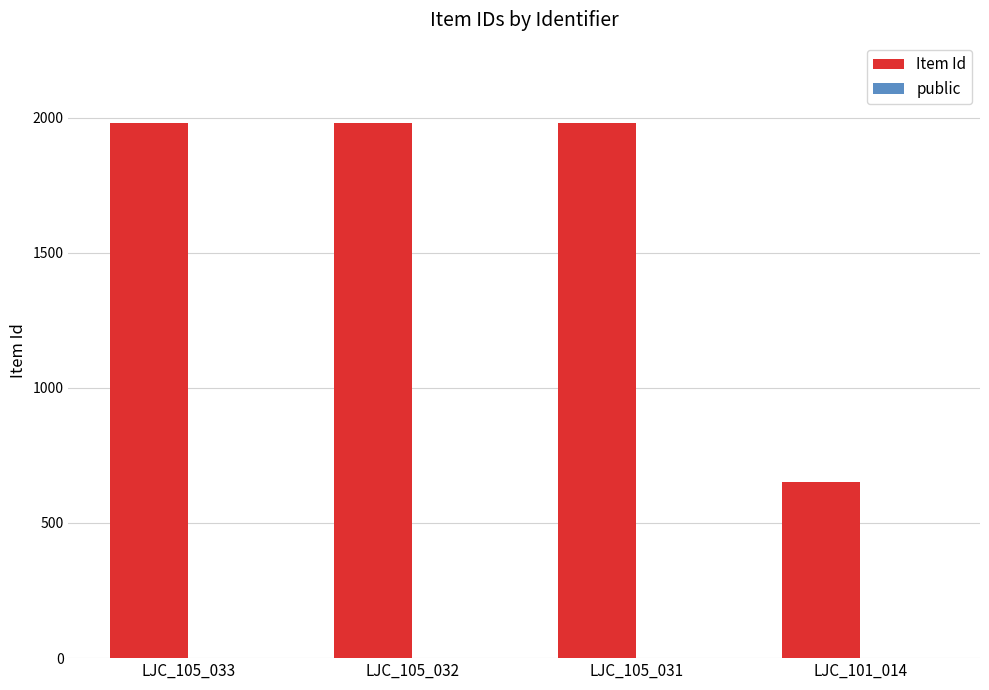

What is the greatest value displayed?

1980